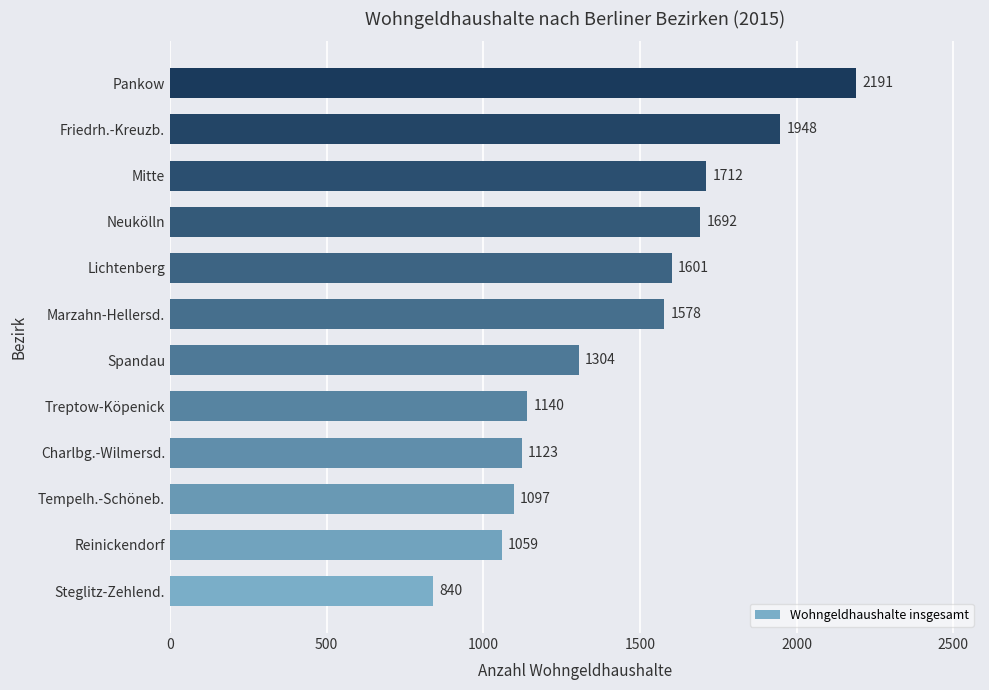

Which has a higher value, Mitte or Tempelh.-Schöneb.?

Mitte